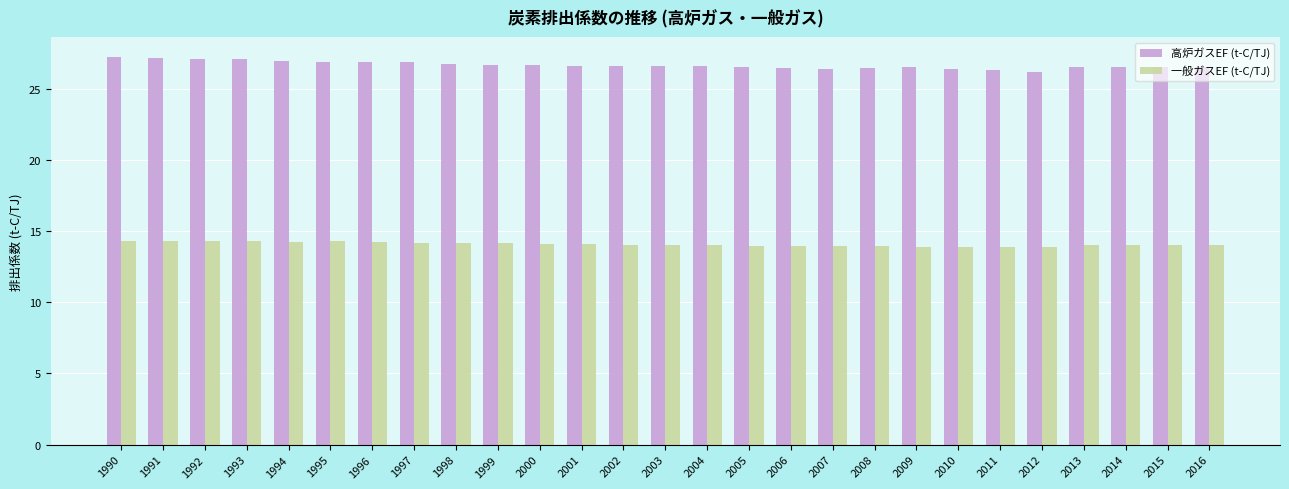

What is the highest value of the 一般ガスEF (t-C/TJ) series?

14.3